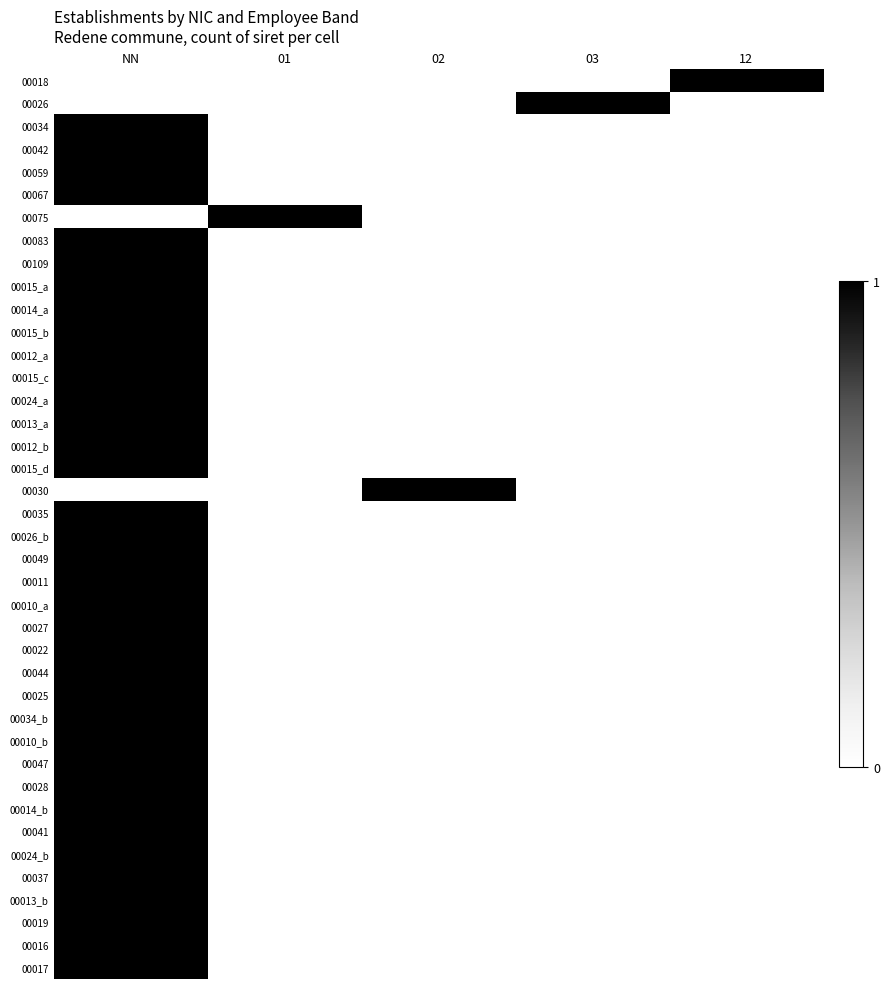

Which has a higher value, 02 or 01?

02